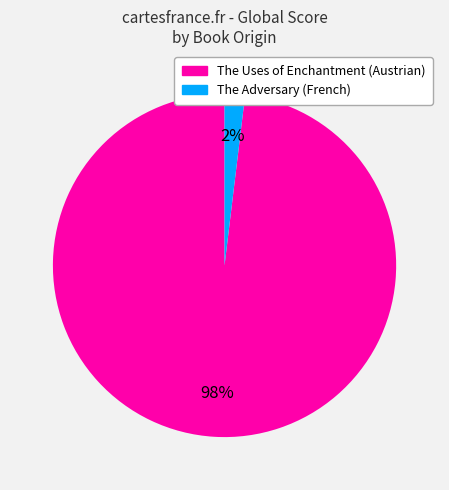

Count the number of slices in the pie.

2